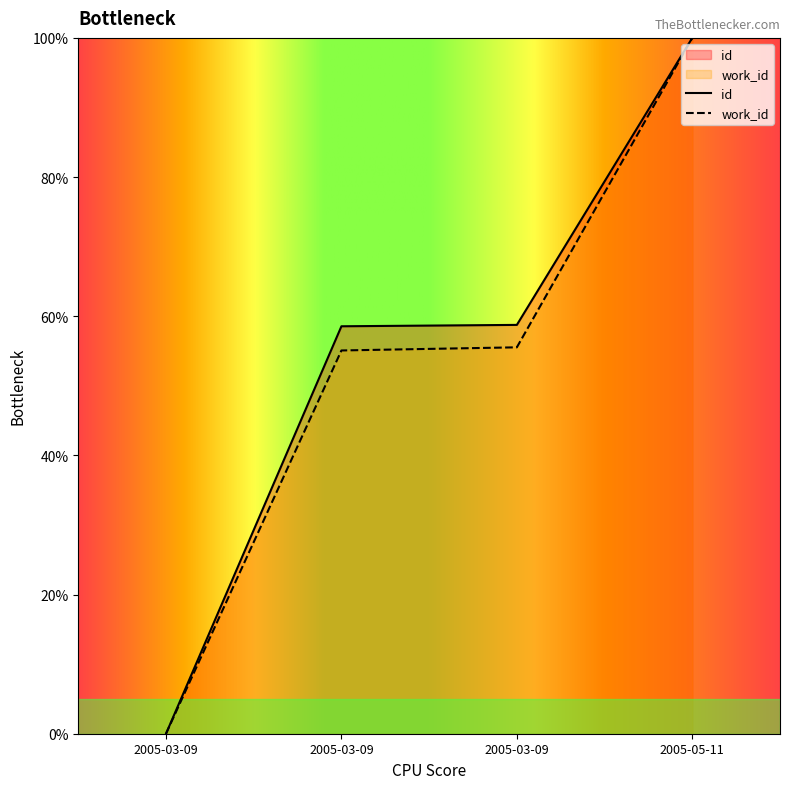

What is the label of the 2nd point from the right?

2005-03-09